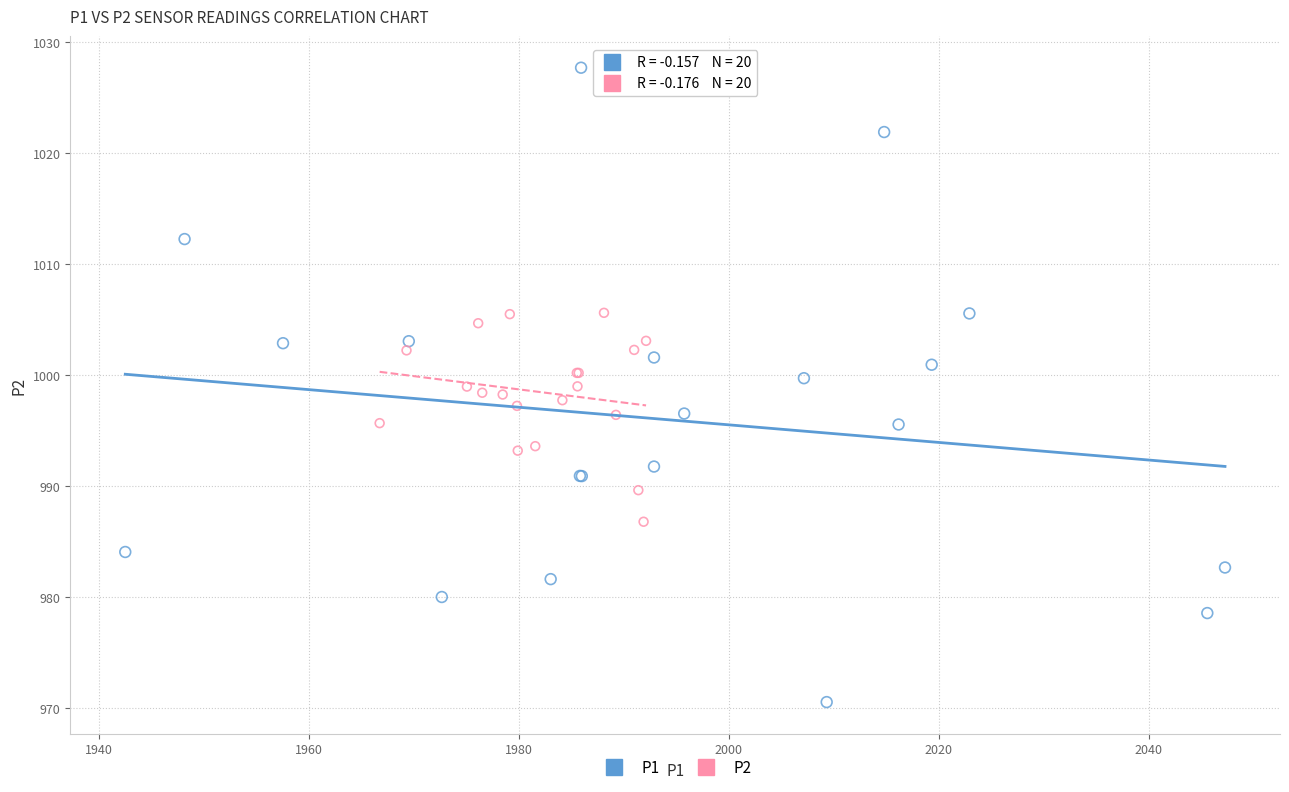

What are all the series names shown in the legend?

P1, P2